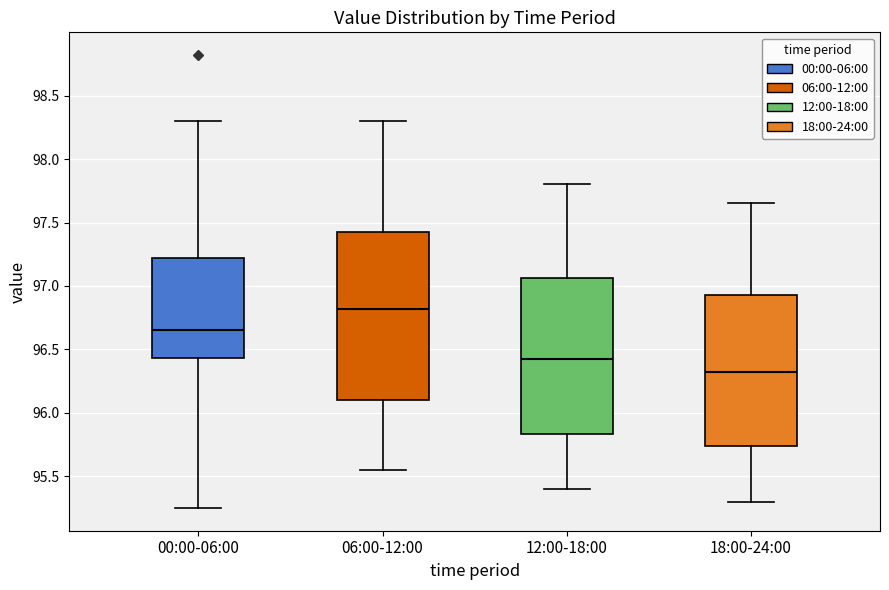

Which box's median line is the highest?

06:00-12:00